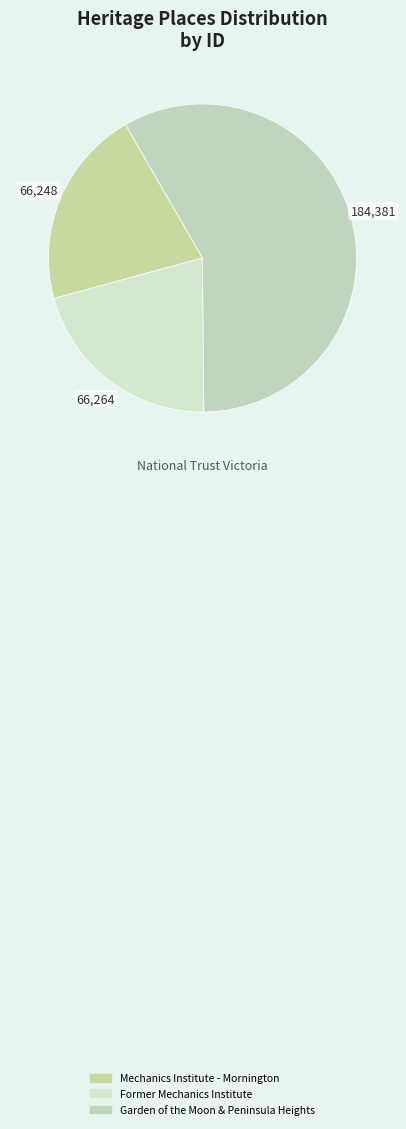

What is the ratio of the value at Mechanics Institute - Mornington to the value at Former Mechanics Institute?

1.0